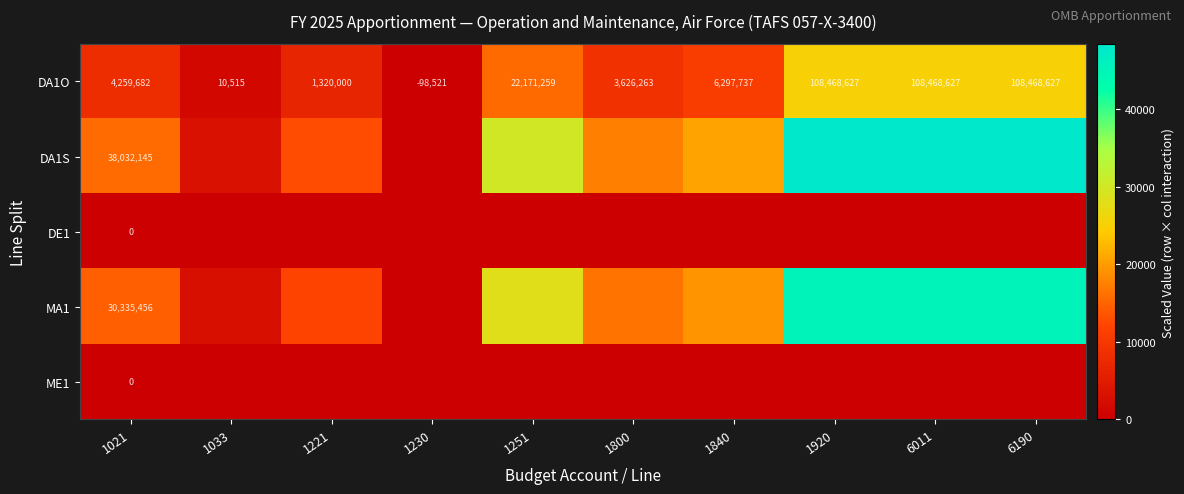

How many positive values does the DA1O series have?

9